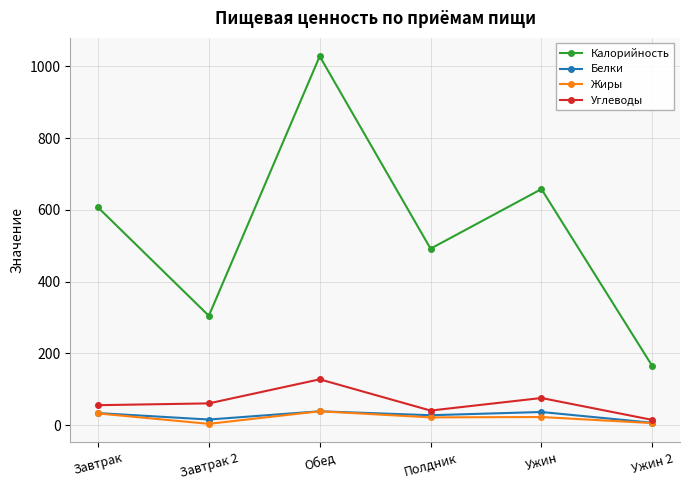

At which label does Углеводы reach its peak?

Обед